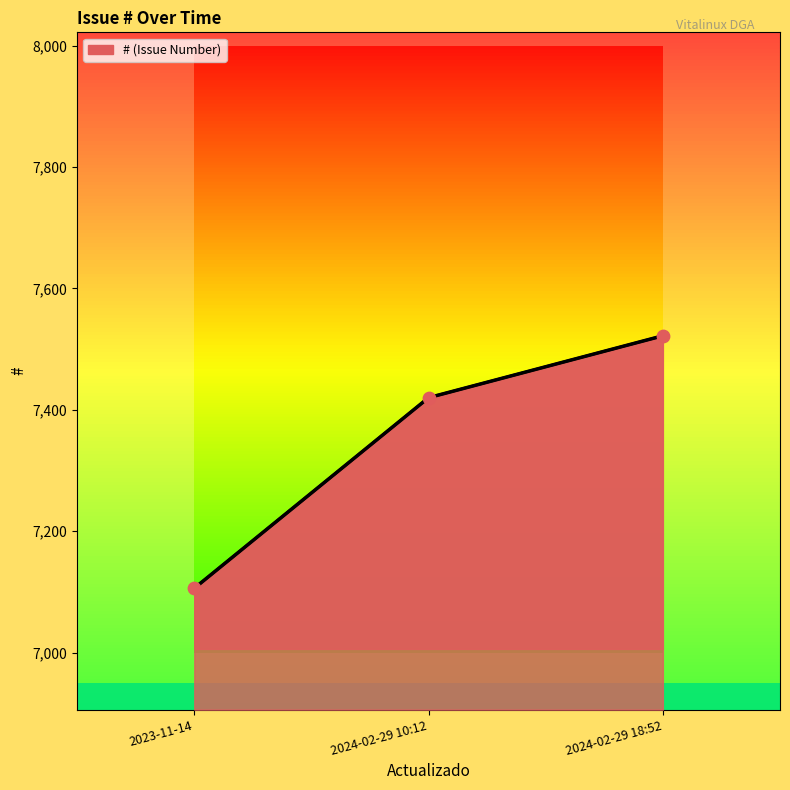

Approximately how many times larger is the value at 2024-02-29 10:12 compared to 2023-11-14?

1.0